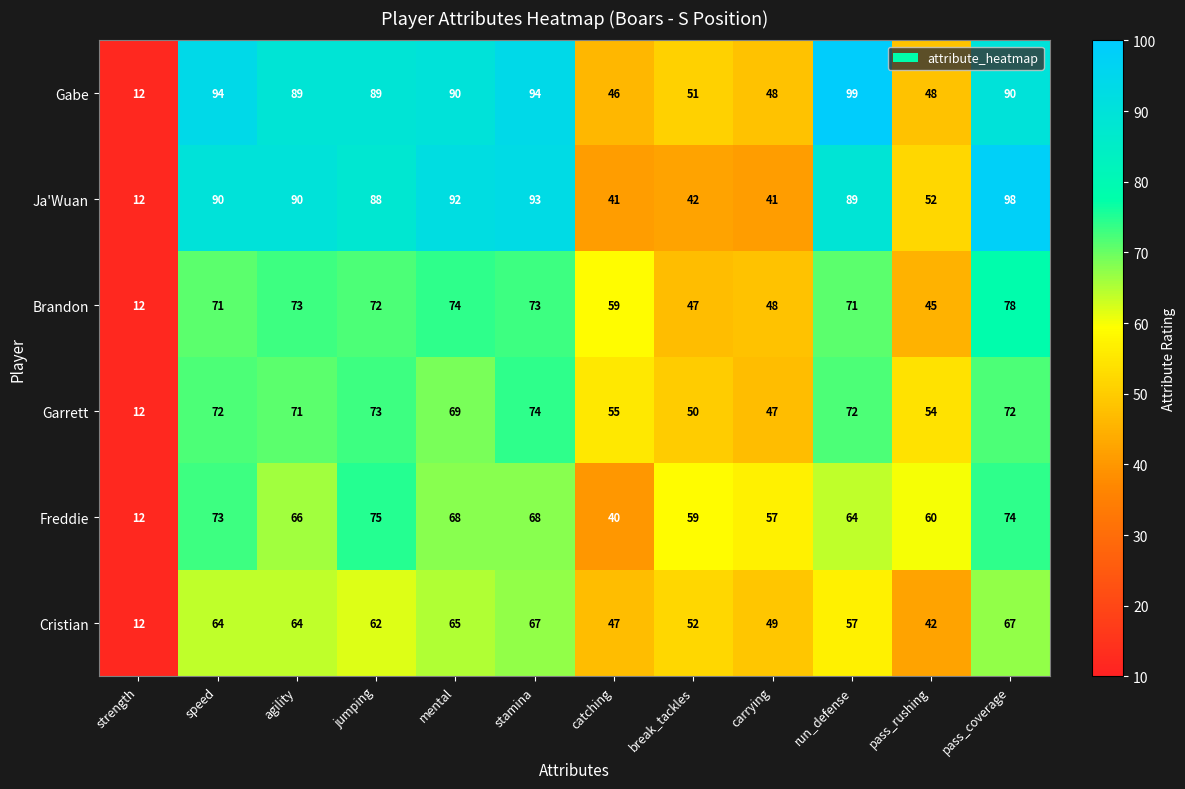

Is it true that Ja'Wuan equals 151 at agility?

False